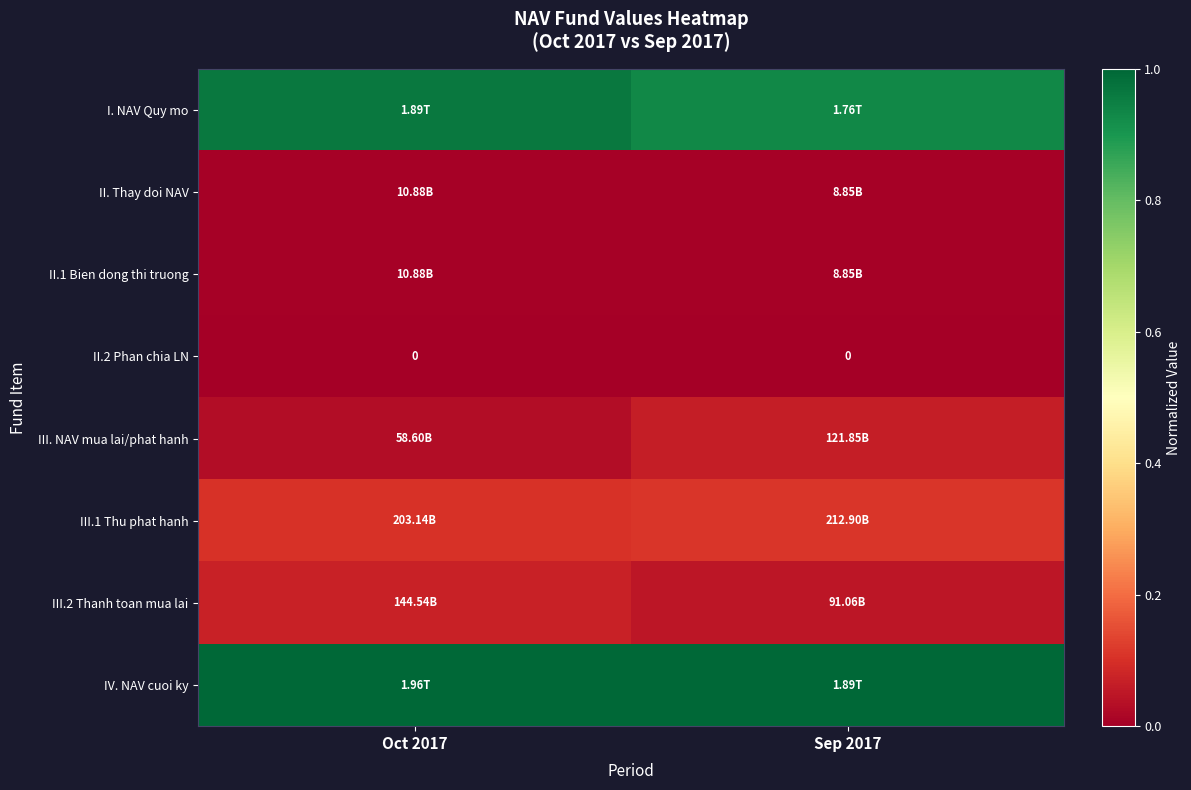

Which category has the lowest value in the III. NAV mua lai/phat hanh series?

Oct 2017